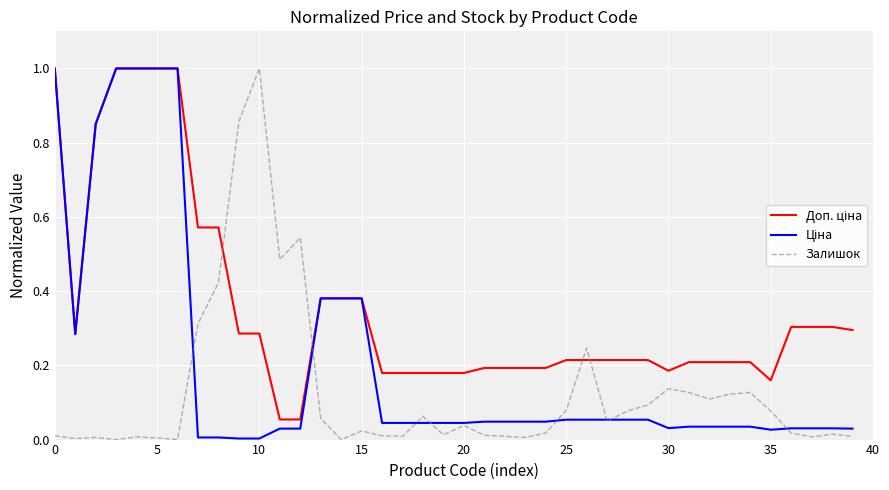

Does the chart have visible grid lines?

Yes